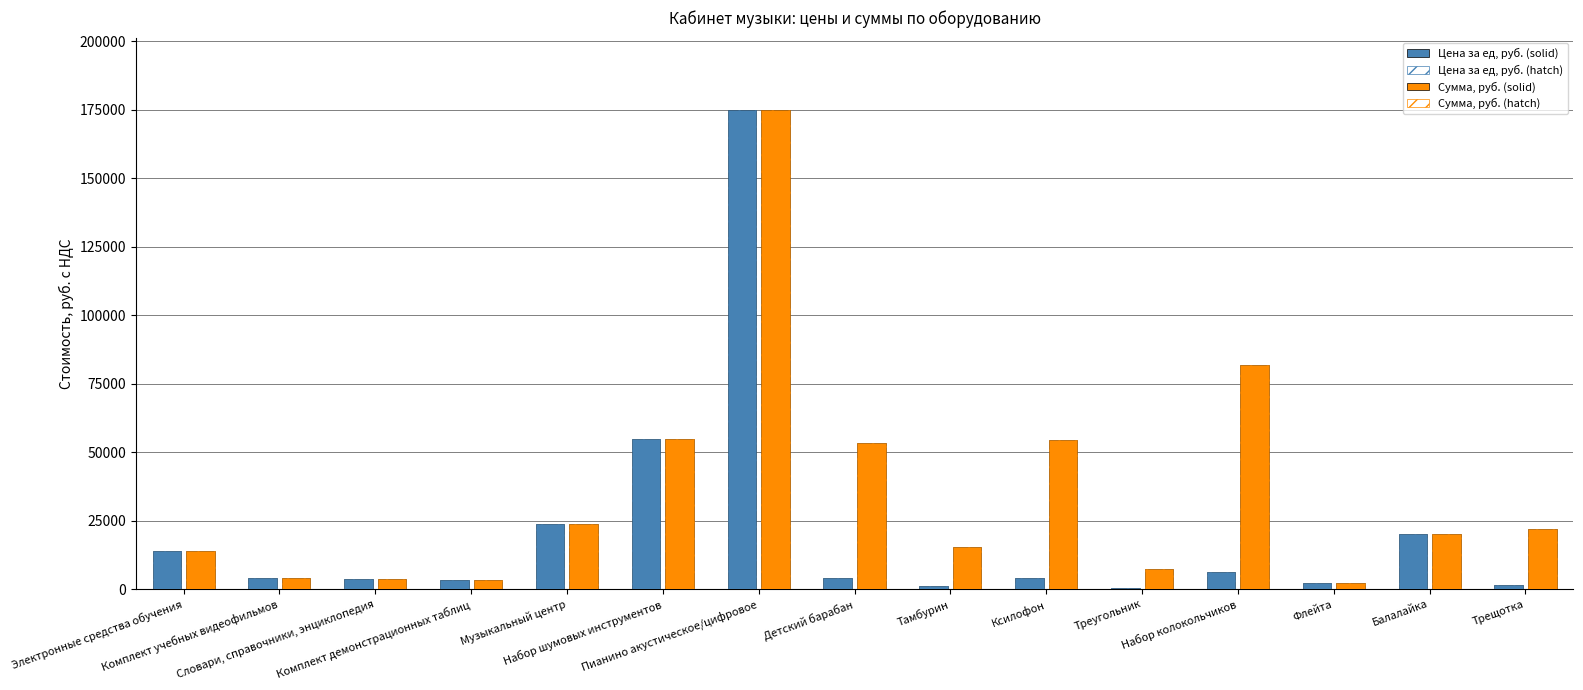

Are the bars grouped side by side (vs. stacked)?

Yes